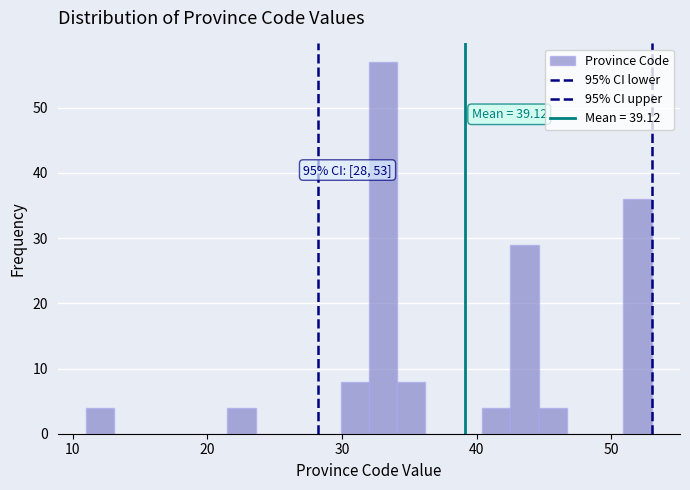

Read against the x-axis, roughly where is the centre of the tallest bar?

33